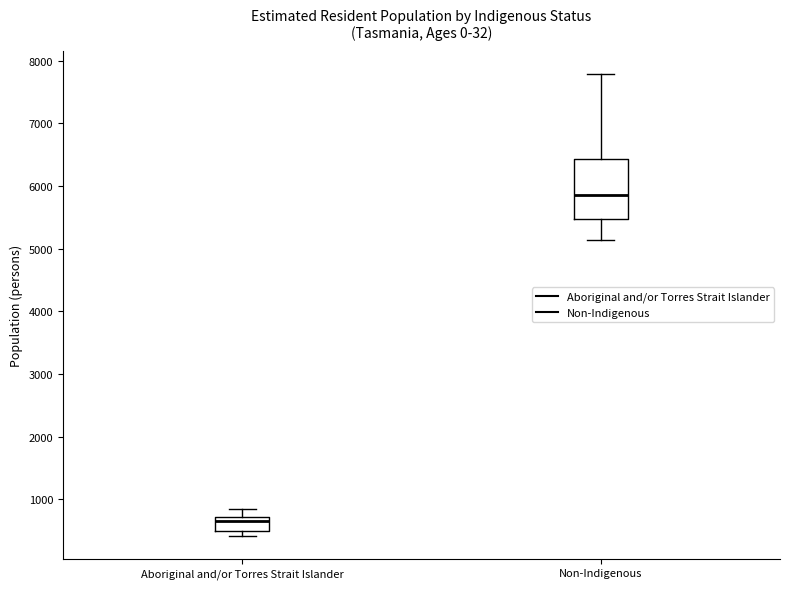

Which box is the tallest, from its lower edge to its upper edge?

Non-Indigenous